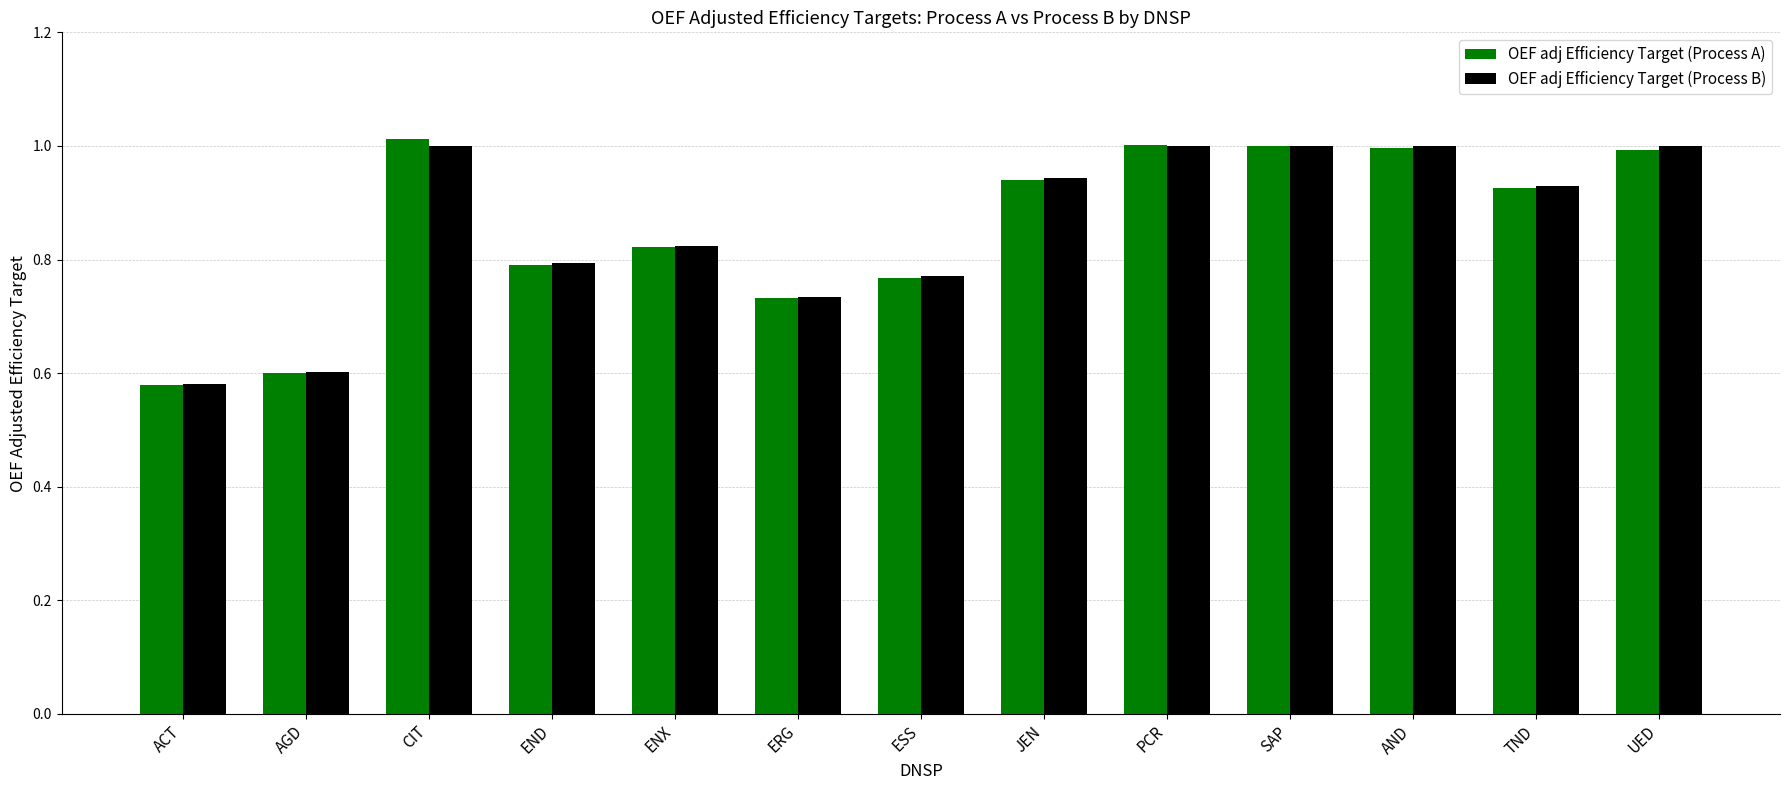

What is the total value across all series at END?

1.6